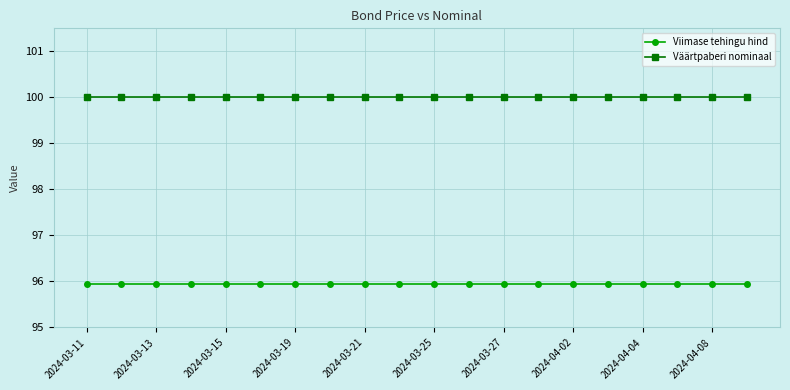

What is the highest value of the Väärtpaberi nominaal series?

100.0